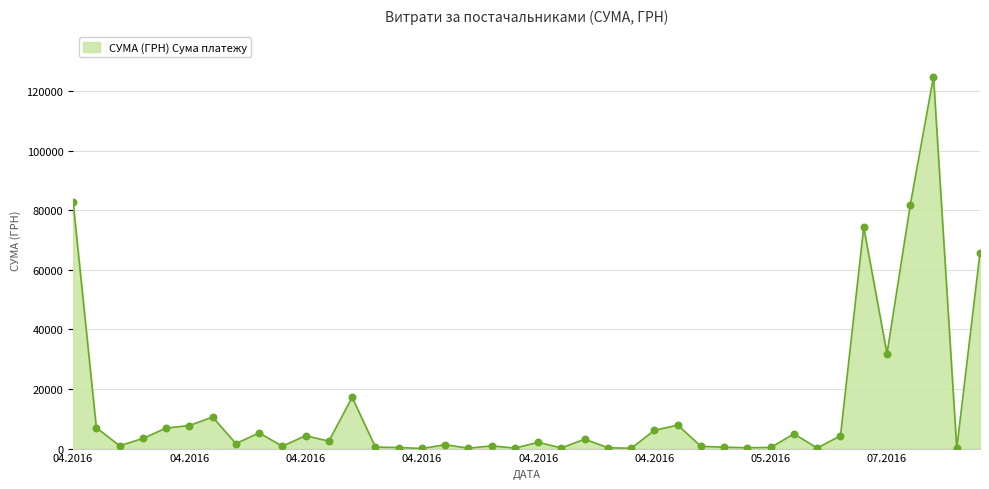

What is the greatest value displayed?

124904.8